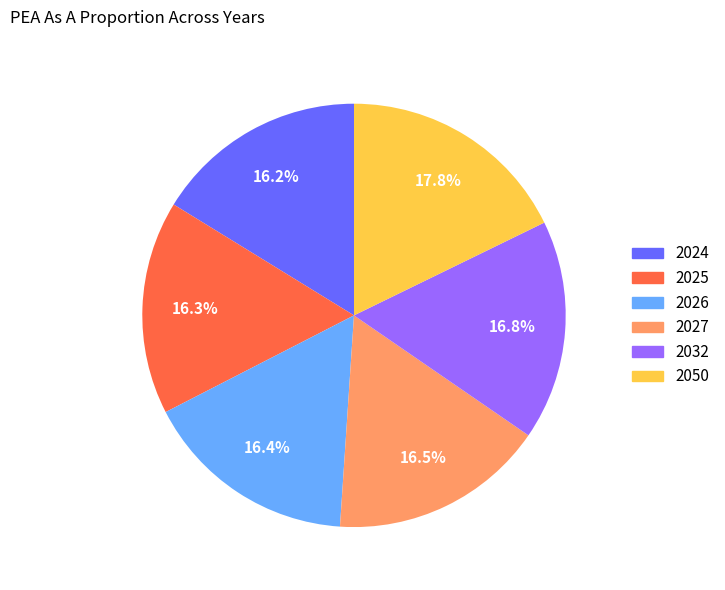

To the nearest percent, what is the difference between the largest and smallest slice percentages?

2%